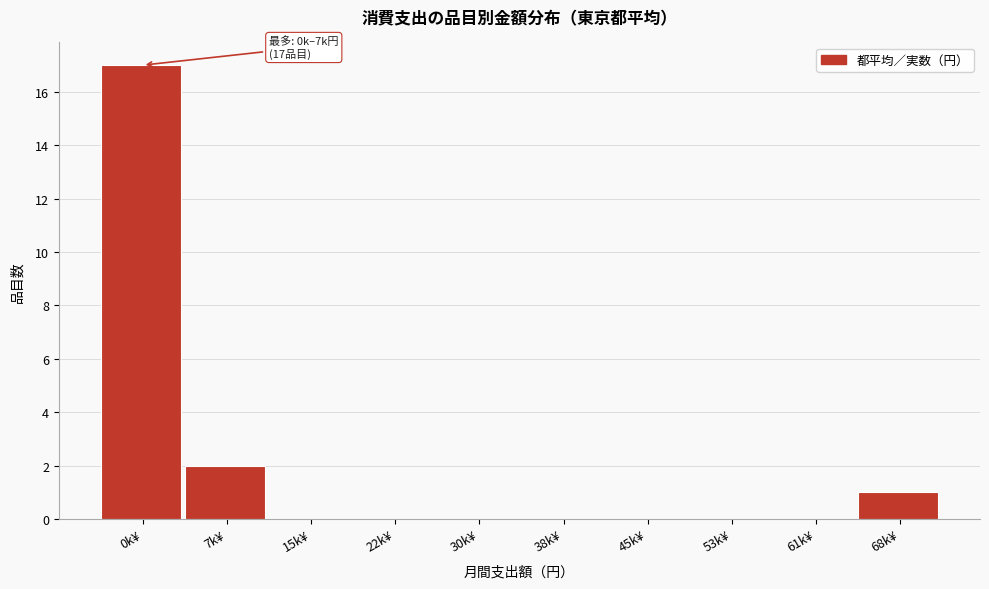

Reading right to left, transcribe all the data shown in this chart.

68k¥=1	61k¥=0	53k¥=0	45k¥=0	38k¥=0	30k¥=0	22k¥=0	15k¥=0	7k¥=2	0k¥=17